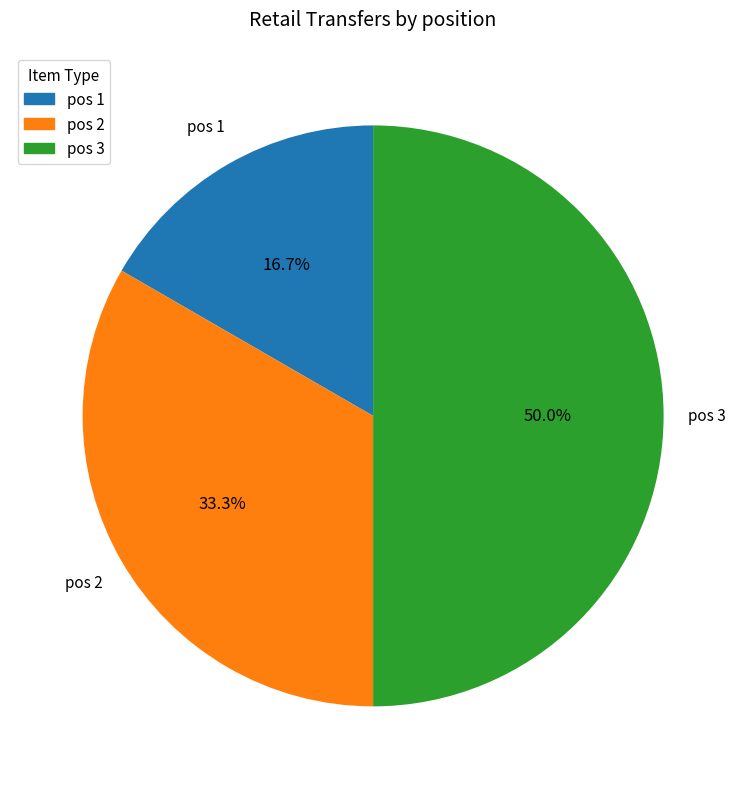

Combined, what portion of the pie is pos 2 and pos 3?

83.3%